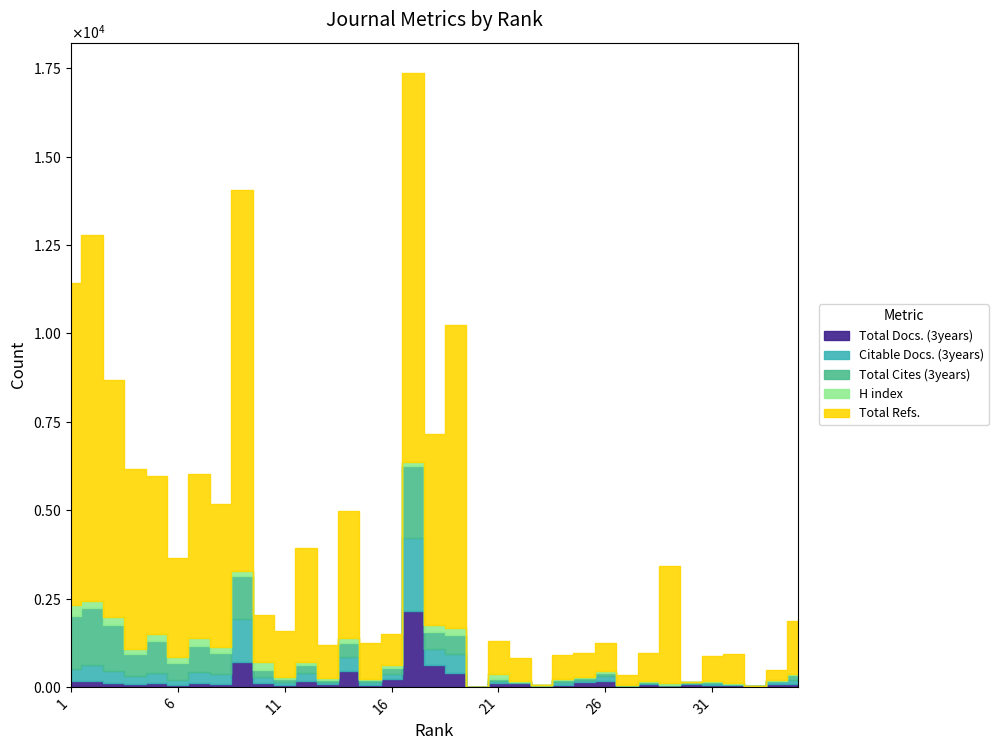

How many values in the Citable Docs. (3years) series are below 91?

17